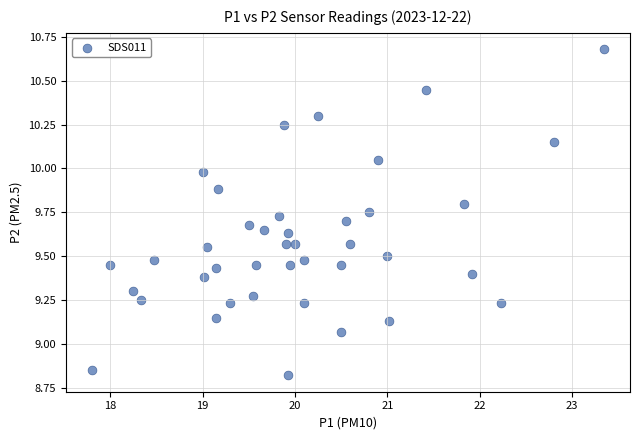

What is the range of X values (max minus min)?

5.6